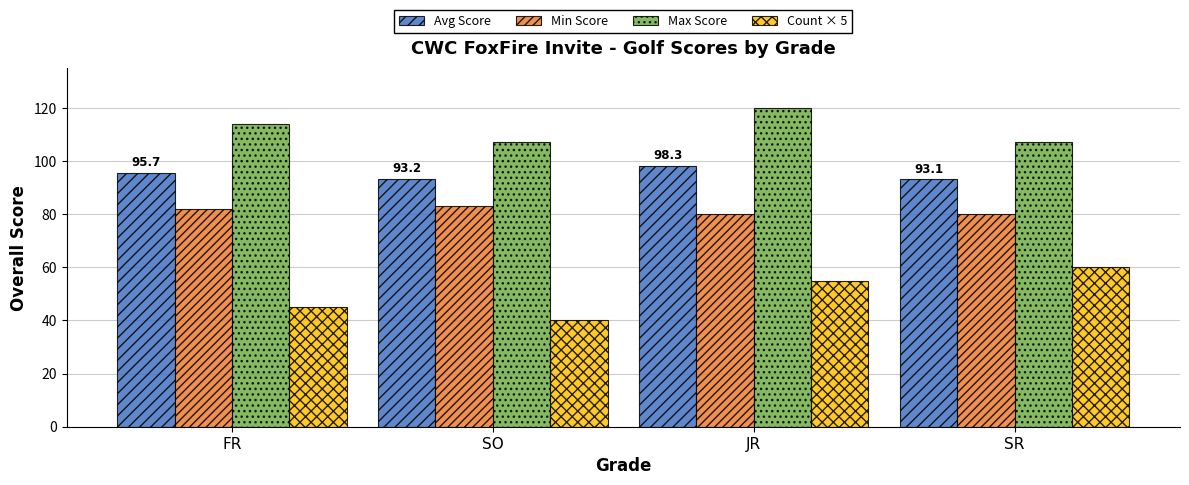

Rank the series at FR from highest to lowest value.

Max Score, Avg Score, Min Score, Count × 5